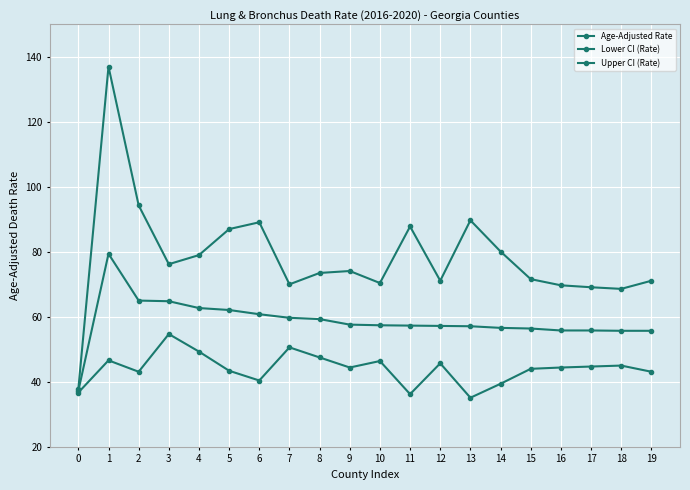

Does the chart display data point markers on the line(s)?

Yes